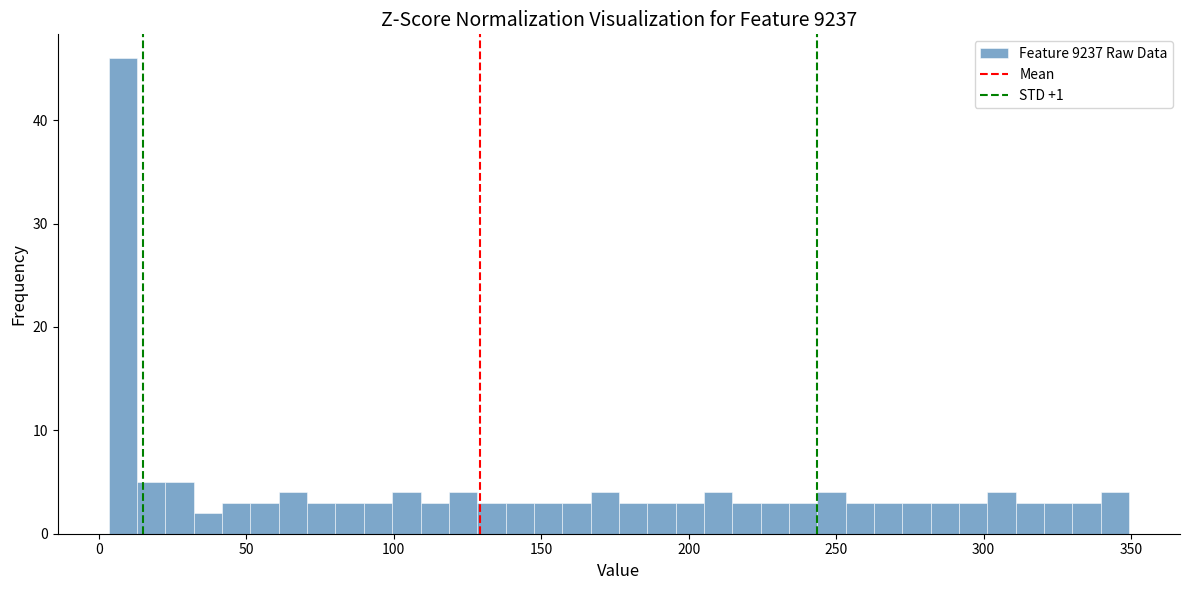

Around what value on the x-axis is the tallest bar? Give the approximate position of its centre, as read against the axis.

10